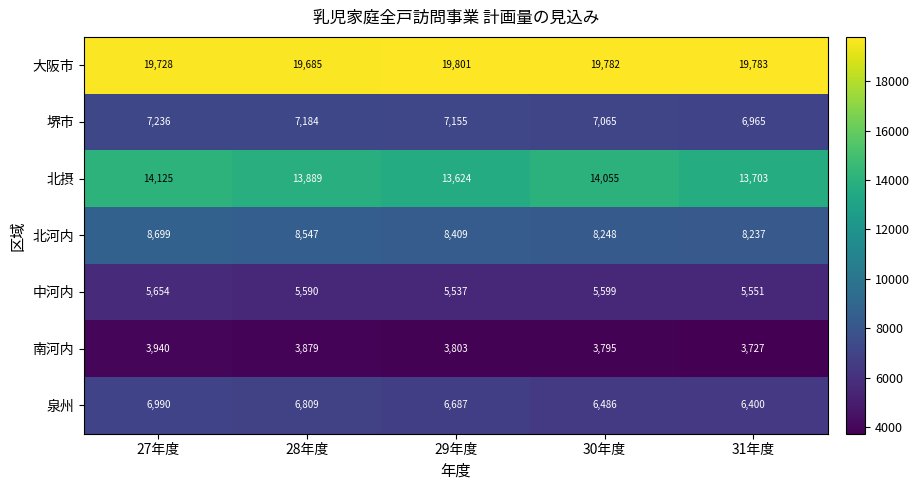

Rank the series at 27年度 from lowest to highest value.

南河内, 中河内, 泉州, 堺市, 北河内, 北摂, 大阪市